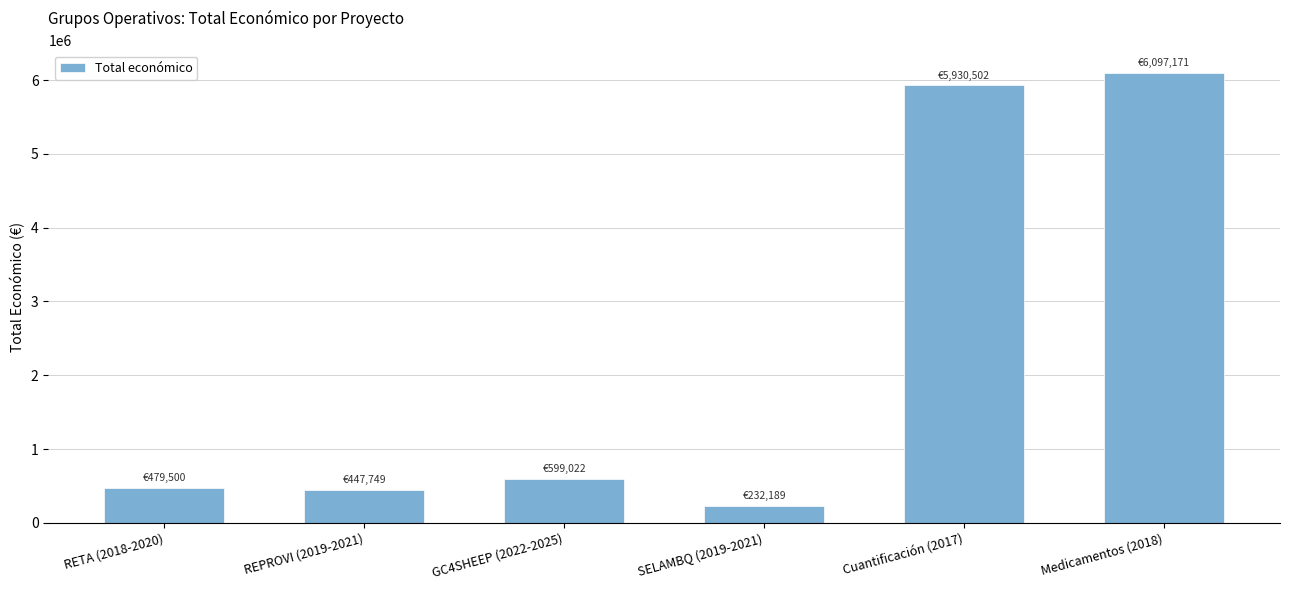

What is the maximum value shown in the chart?

6097171